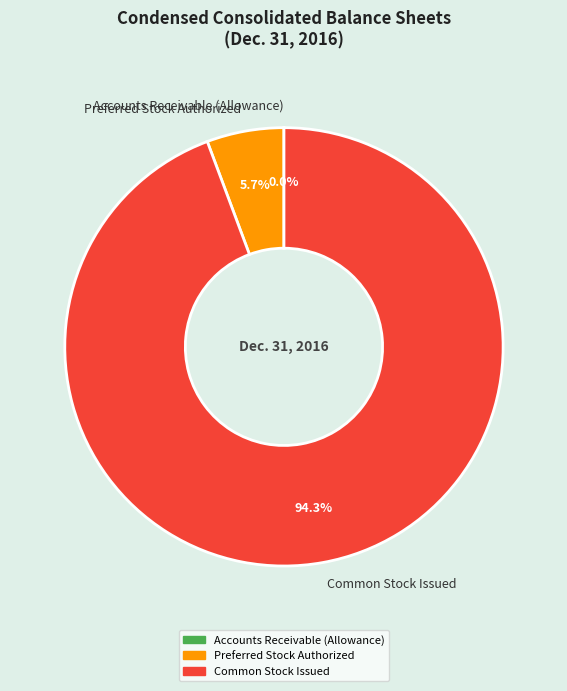

What is the largest slice in the pie chart?

Common Stock Issued